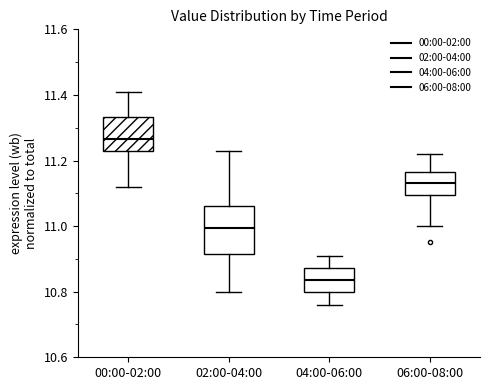

Reading left to right, read every box against the y-axis: the position of its median line, the range the box covers, and the ends of its whiskers. The values are not printed on the chart, so give them approximately, as read against the axis.

00:00-02:00: median 11.26, box 11.24 to 11.34, whiskers 11.12 to 11.42
02:00-04:00: median 11.00, box 10.92 to 11.06, whiskers 10.80 to 11.24
04:00-06:00: median 10.84, box 10.80 to 10.88, whiskers 10.76 to 10.92
06:00-08:00: median 11.14, box 11.10 to 11.16, whiskers 11.00 to 11.22